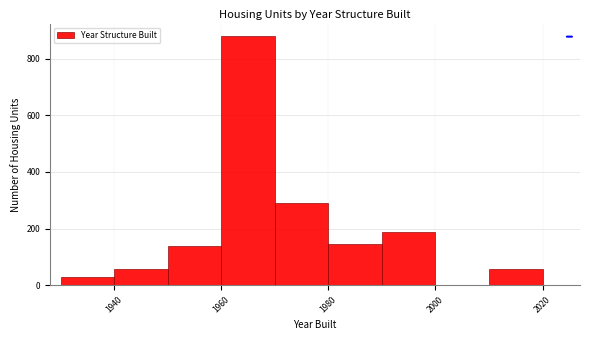

Read against the x-axis, roughly where is the centre of the tallest bar?

1966